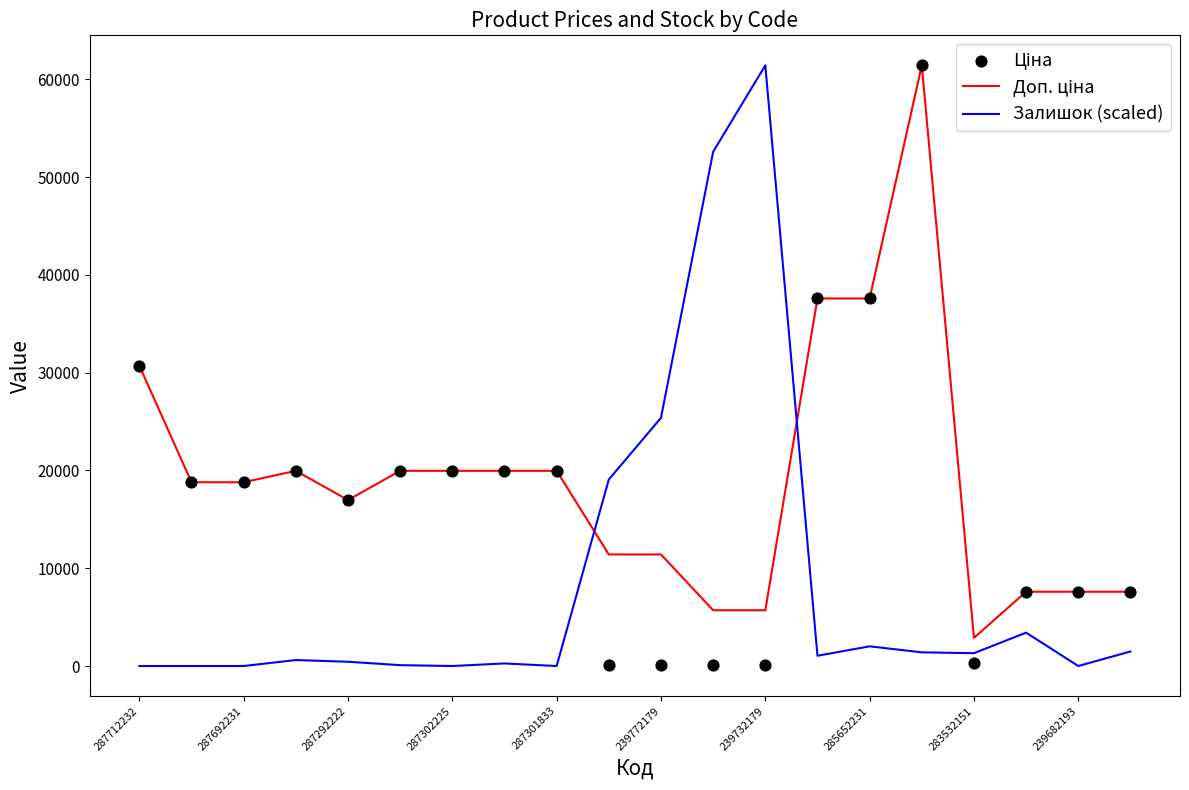

At how many categories does at least one series exceed 40874?

3